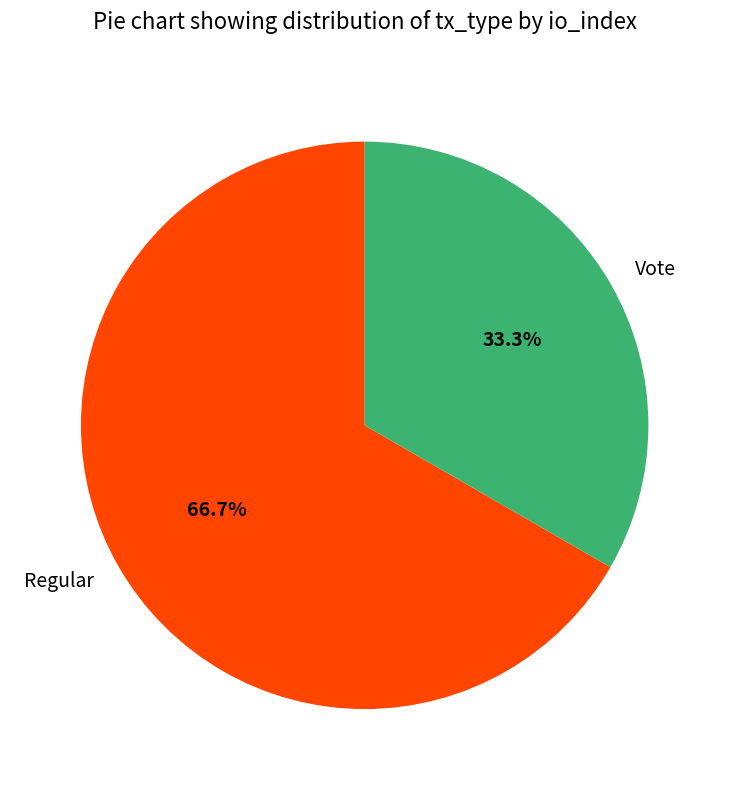

Is it true that Regular is 67% of the pie?

True